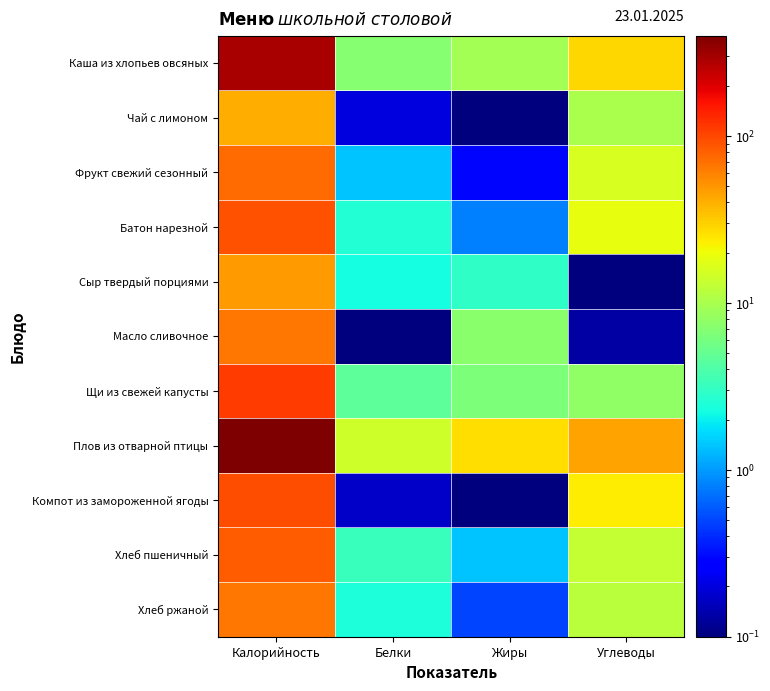

Reading left to right, extract all data points from this chart.

Каша из хлопьев овсяных: Калорийность=291.9	Белки=7.2	Жиры=9.4	Углеводы=28.8
Чай с лимоном: Калорийность=41.0	Белки=0.2	Жиры=0.1	Углеводы=10.2
Фрукт свежий сезонный: Калорийность=72.3	Белки=1.4	Жиры=0.3	Углеводы=16.0
Батон нарезной: Калорийность=92.0	Белки=2.6	Жиры=0.8	Углеводы=18.4
Сыр твердый порциями: Калорийность=47.0	Белки=2.3	Жиры=3.0	Углеводы=0.1
Масло сливочное: Калорийность=65.7	Белки=0.1	Жиры=7.2	Углеводы=0.1
Щи из свежей капусты: Калорийность=110.0	Белки=4.6	Жиры=6.4	Углеводы=7.9
Плов из отварной птицы: Калорийность=398.1	Белки=14.4	Жиры=26.5	Углеводы=45.3
Компот из замороженной ягоды: Калорийность=93.5	Белки=0.2	Жиры=0.0	Углеводы=23.1
Хлеб пшеничный: Калорийность=82.2	Белки=3.2	Жиры=1.4	Углеводы=13.1
Хлеб ржаной: Калорийность=66.0	Белки=2.4	Жиры=0.5	Углеводы=12.0